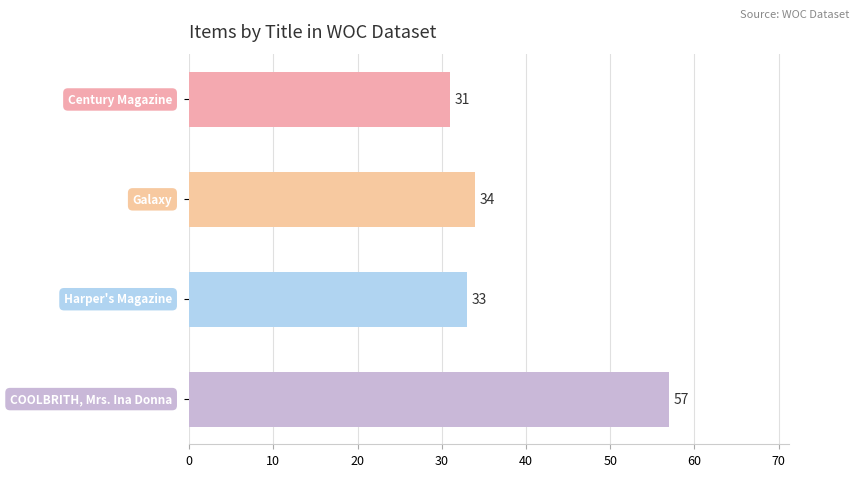

What is the minimum value shown in the chart?

31